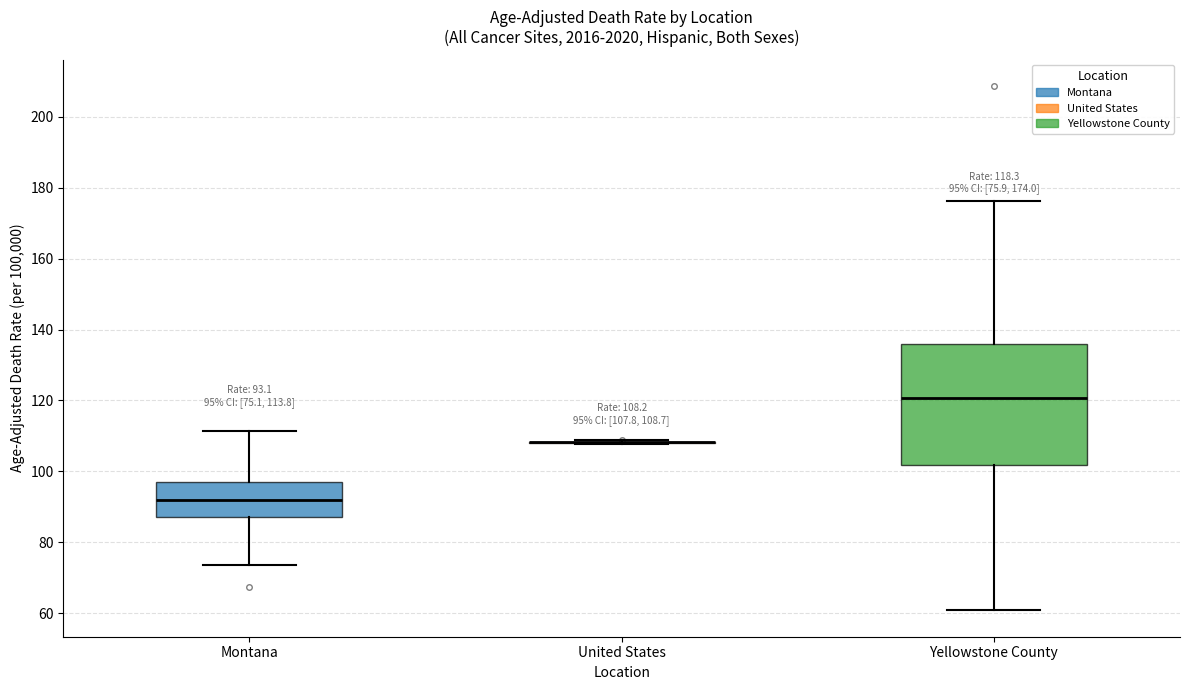

Comparing the boxes themselves (not the whiskers), which one is the tallest?

Yellowstone County